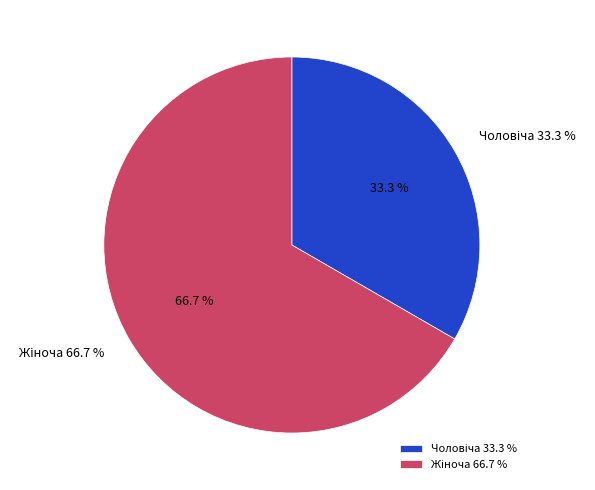

How much of the chart is everything except Чоловіча?

66.7%